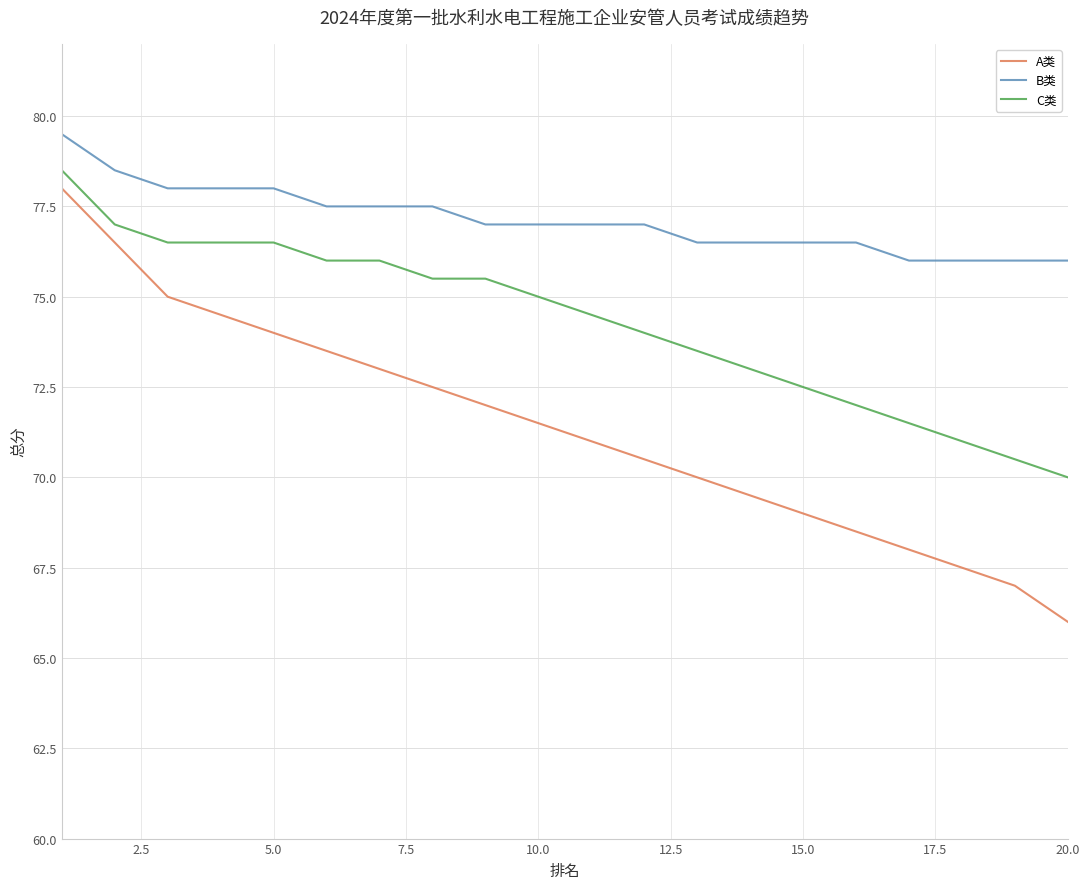

Which series has the largest total across all categories?

B类